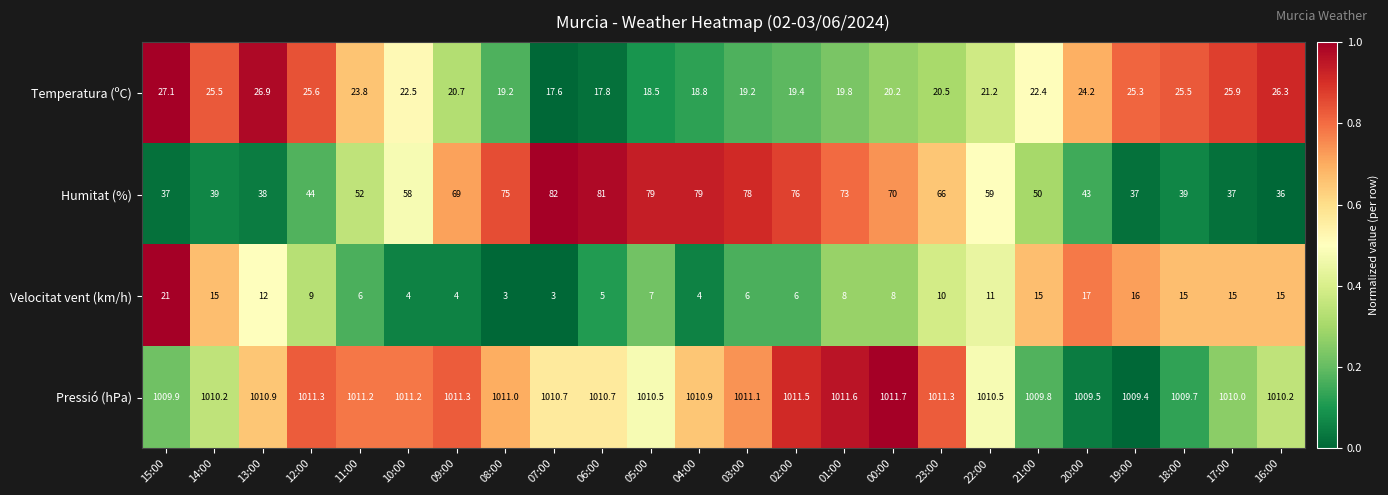

The Temperatura (ºC) series shows 28.6 at 00:00. True or false?

False